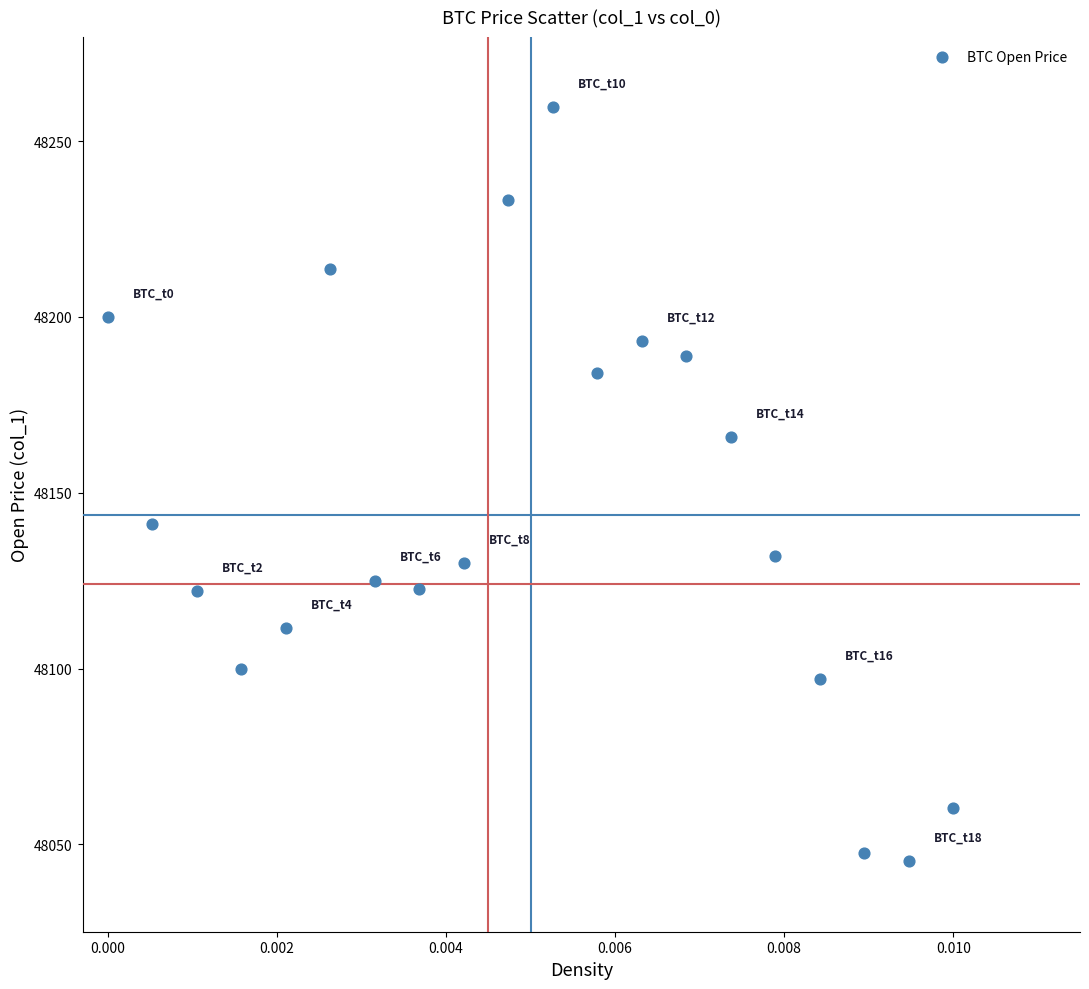

What Y value in the scatter plot is closest to 48152?

48141.0